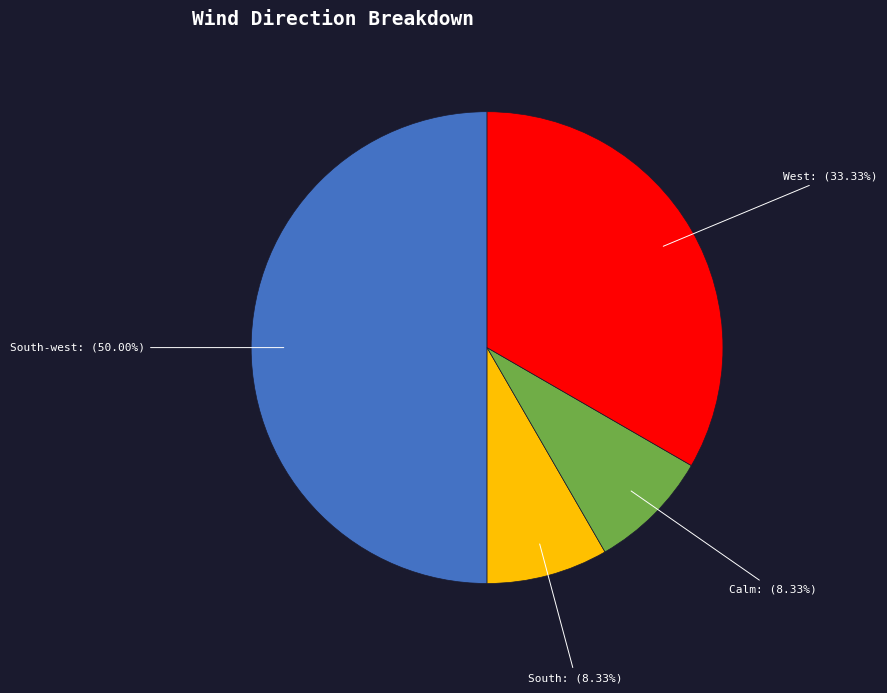

Which slice is the largest?

South-west